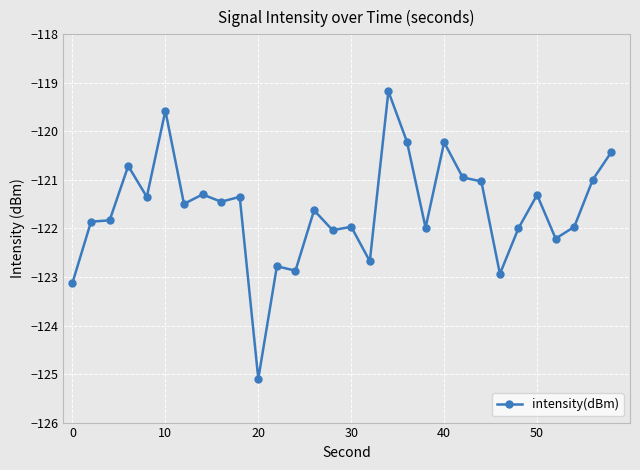

What is the maximum value shown in the chart?

-119.2